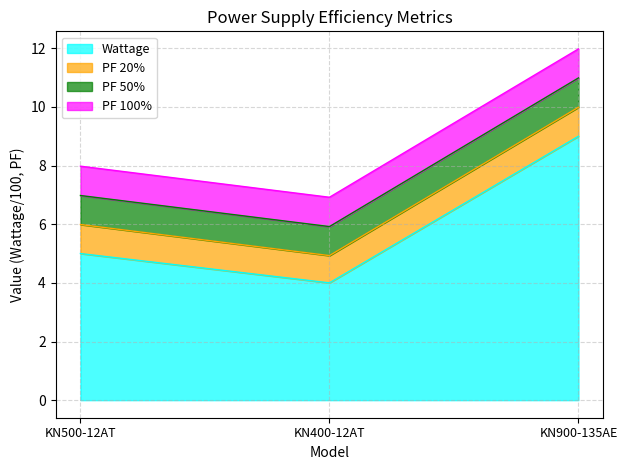

Does the chart display data point markers on the line(s)?

No